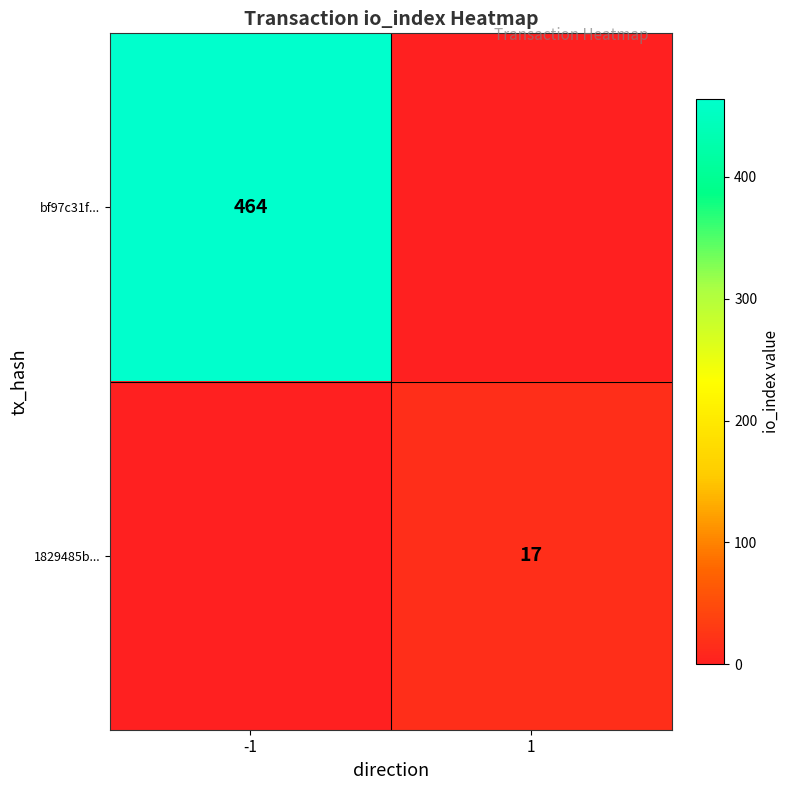

Is it true that bf97c31f... equals 248 at -1?

False